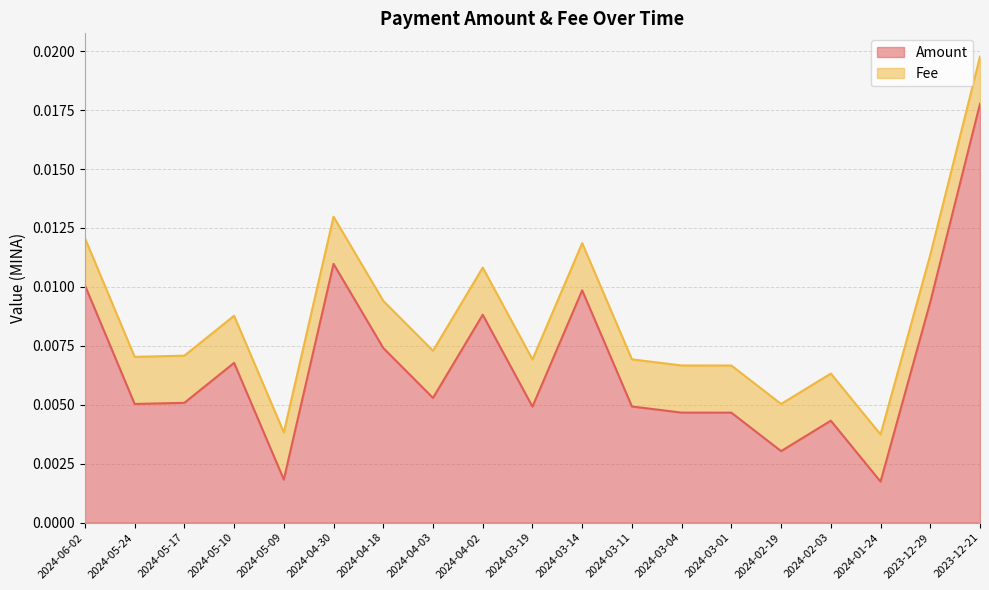

Between 2024-03-11 and 2024-05-24, which is larger?

2024-05-24